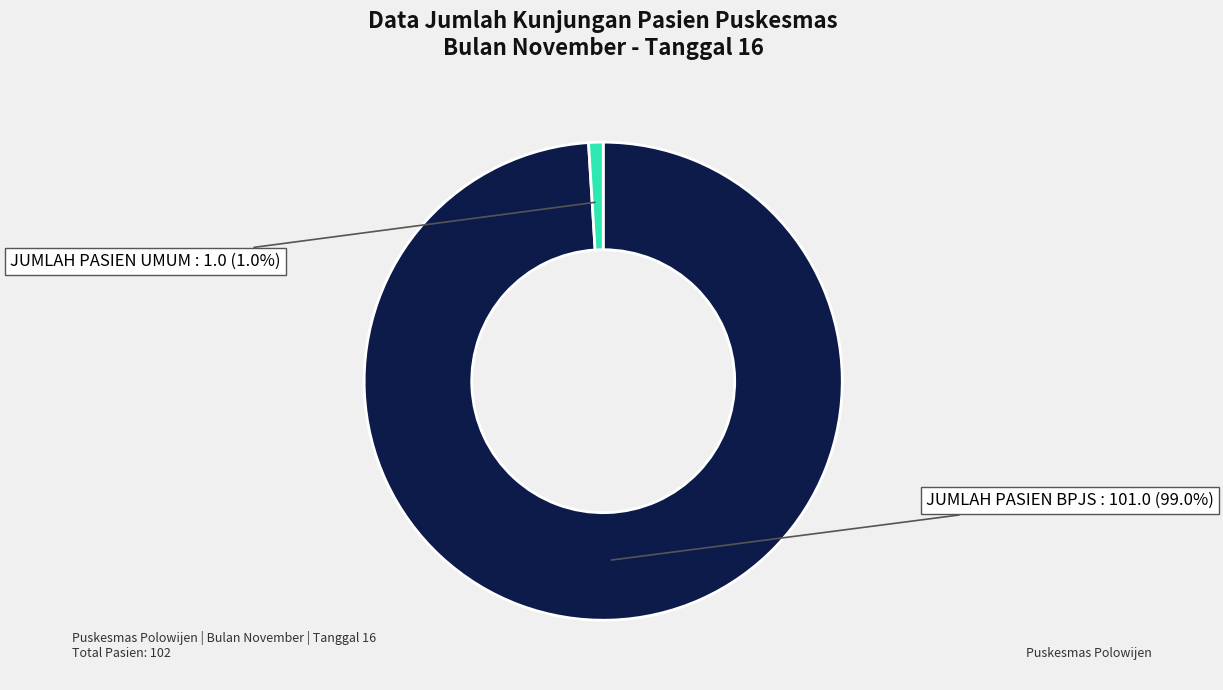

Does JUMLAH PASIEN UMUM account for over 50% of the chart?

No